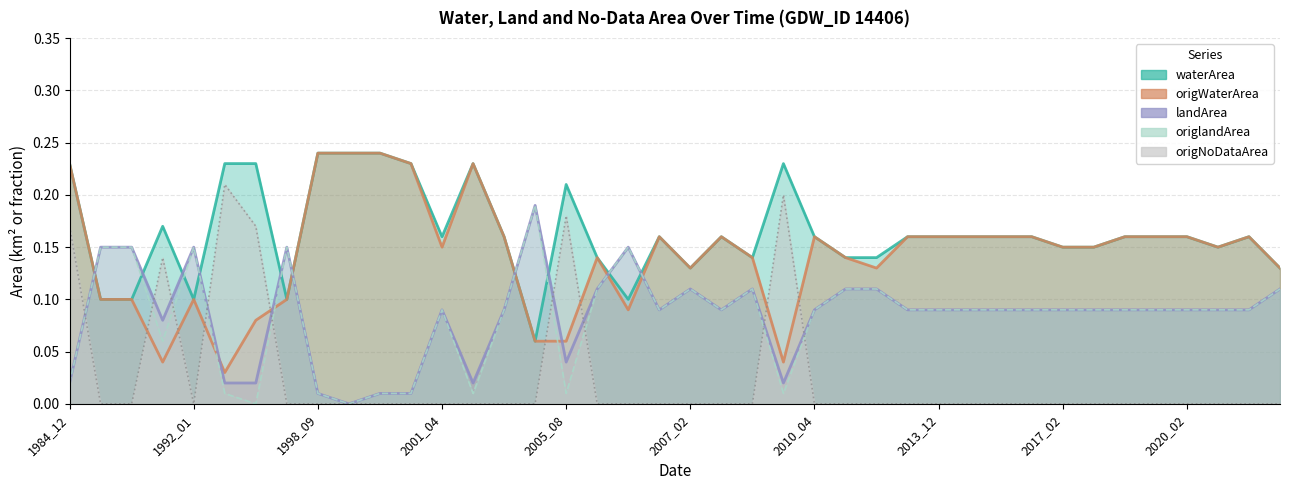

What is the greatest value displayed?

0.2